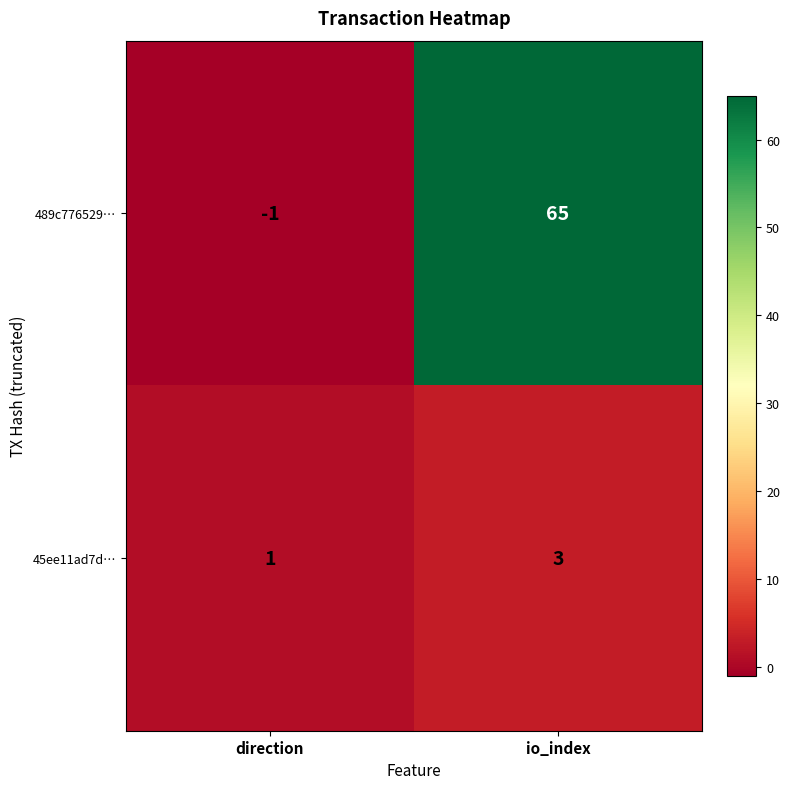

Is it true that 45ee11ad7d… equals 1 at direction?

True